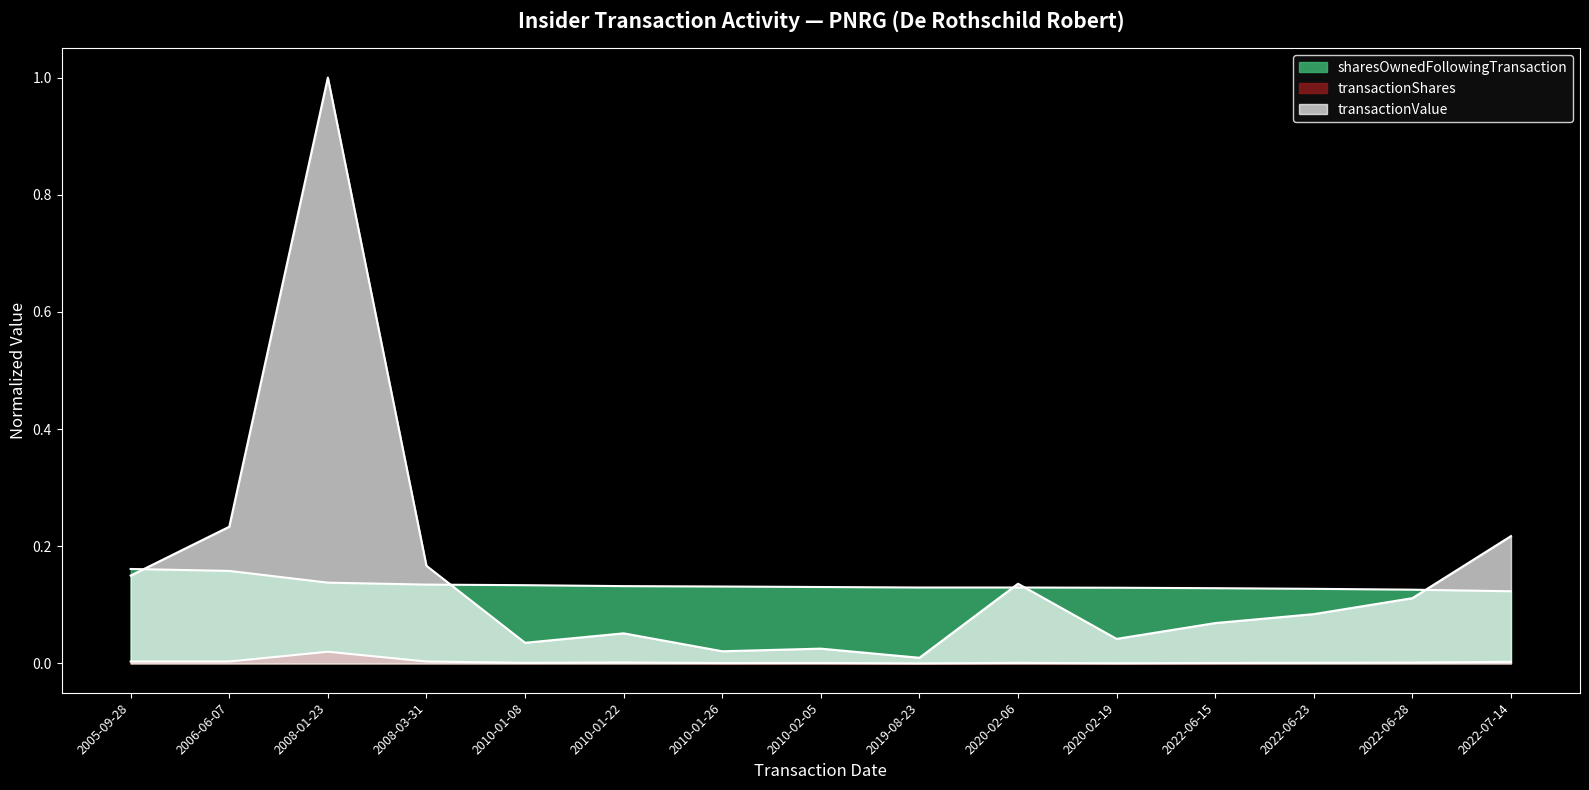

Does the chart display data point markers on the line(s)?

No